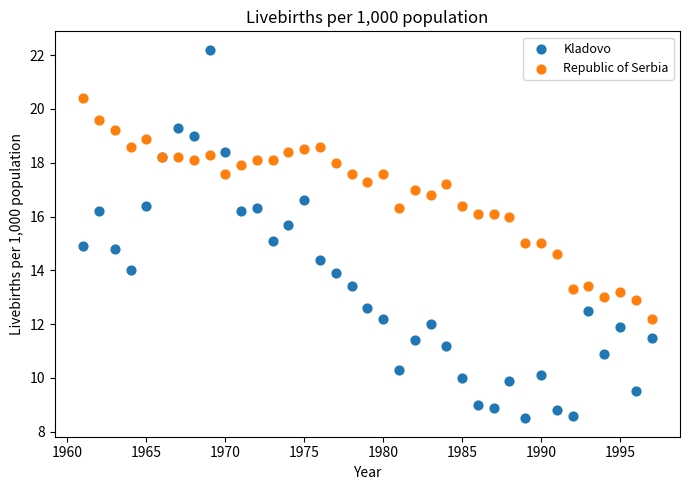

Which series contains the lowest Y value?

Kladovo